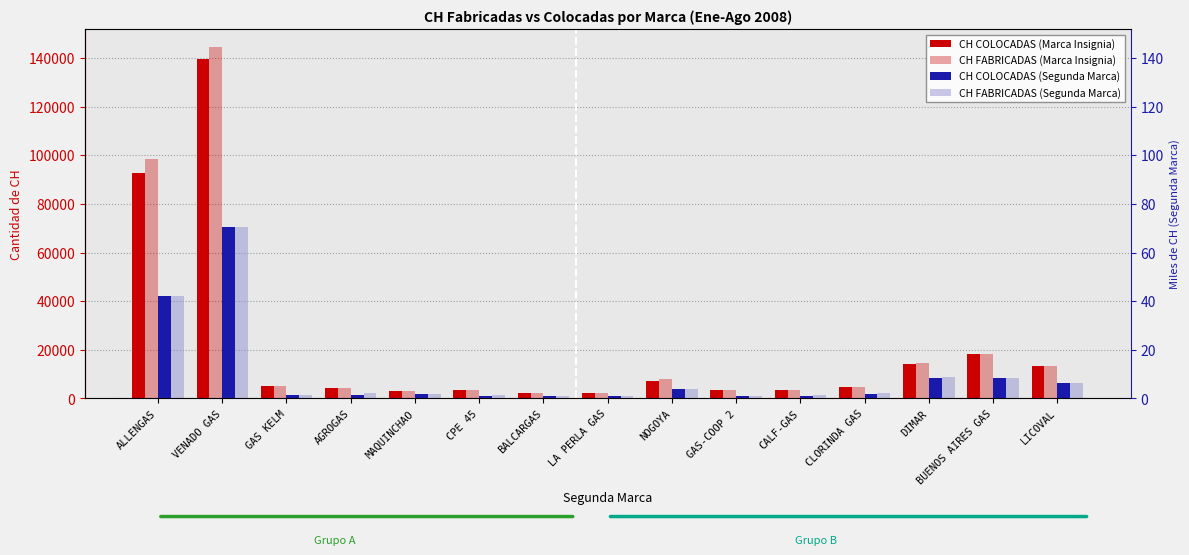

What is the sum of all CH FABRICADAS (Marca Insignia) values?

329400